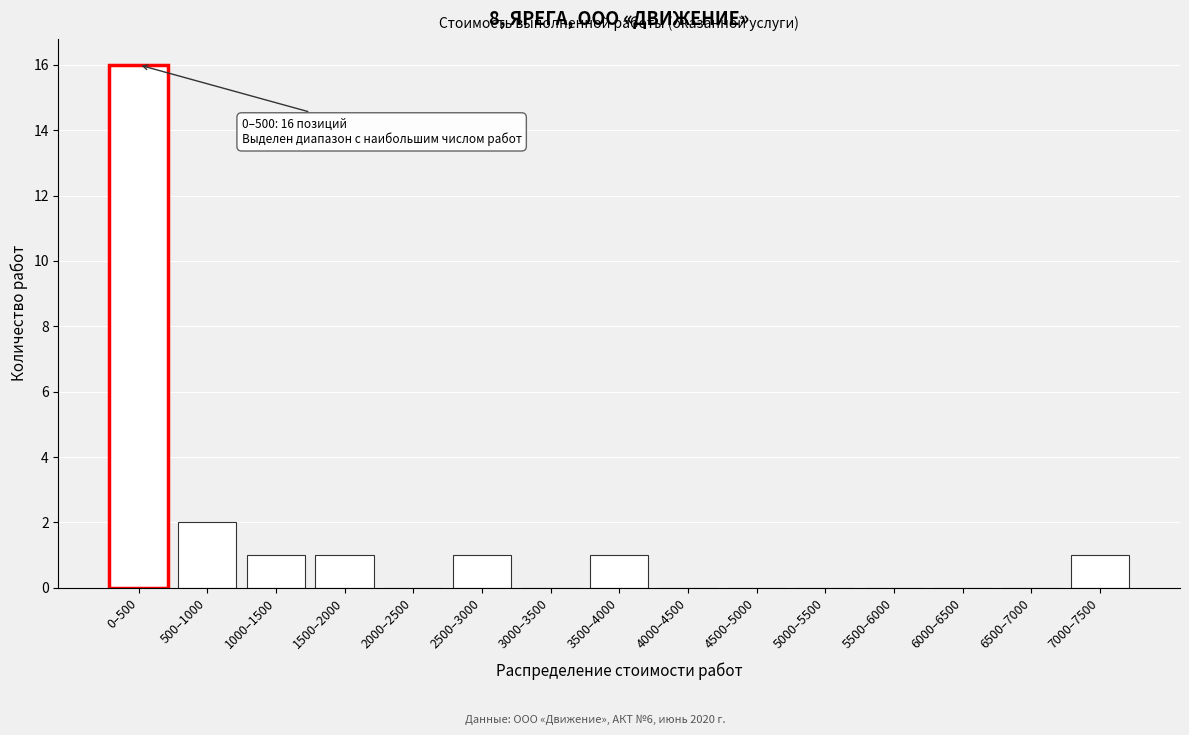

Reading right to left, what are all the values shown in this chart?

7000–7500=1	6500–7000=0	6000–6500=0	5500–6000=0	5000–5500=0	4500–5000=0	4000–4500=0	3500–4000=1	3000–3500=0	2500–3000=1	2000–2500=0	1500–2000=1	1000–1500=1	500–1000=2	0–500=16